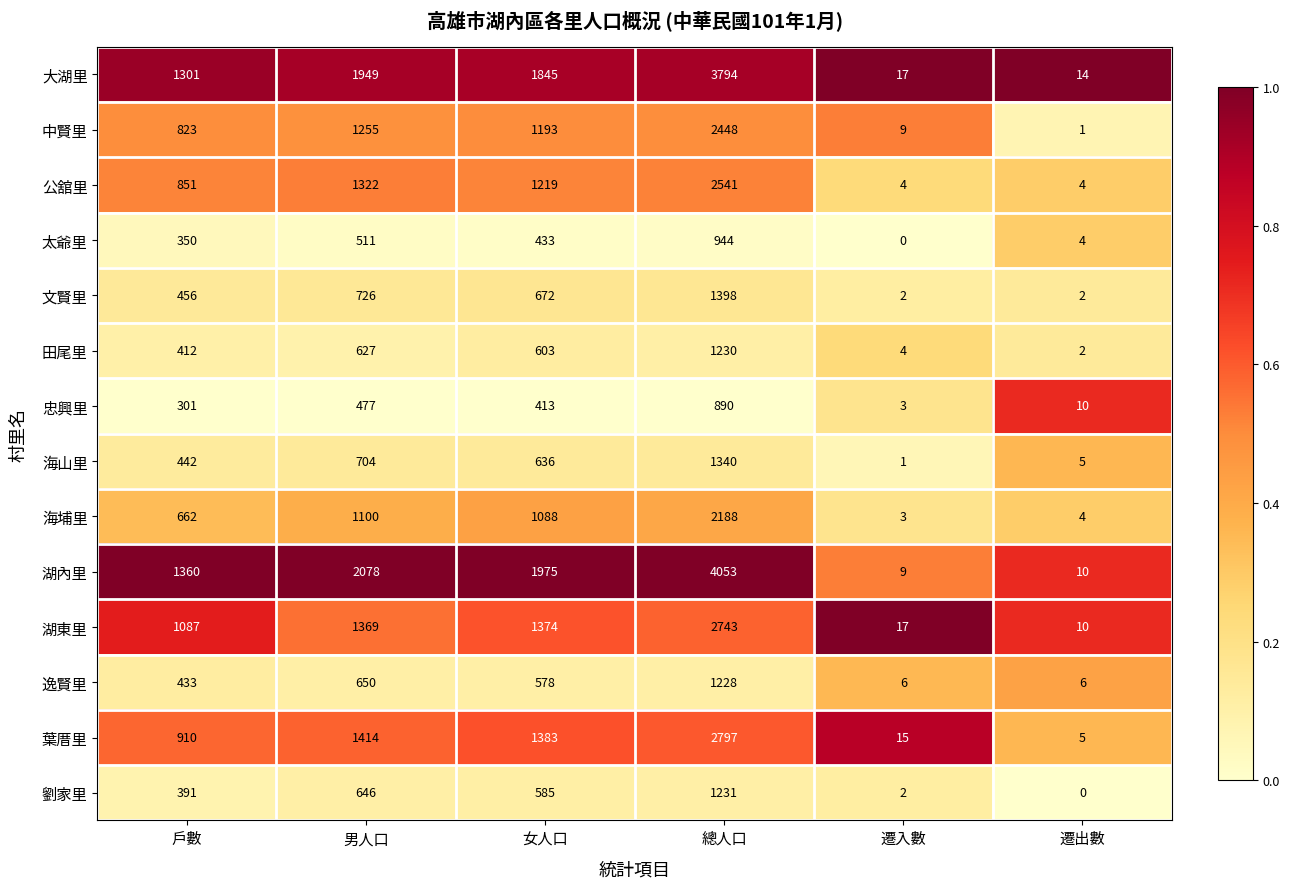

The 湖內里 series shows 3427 at 男人口. True or false?

False